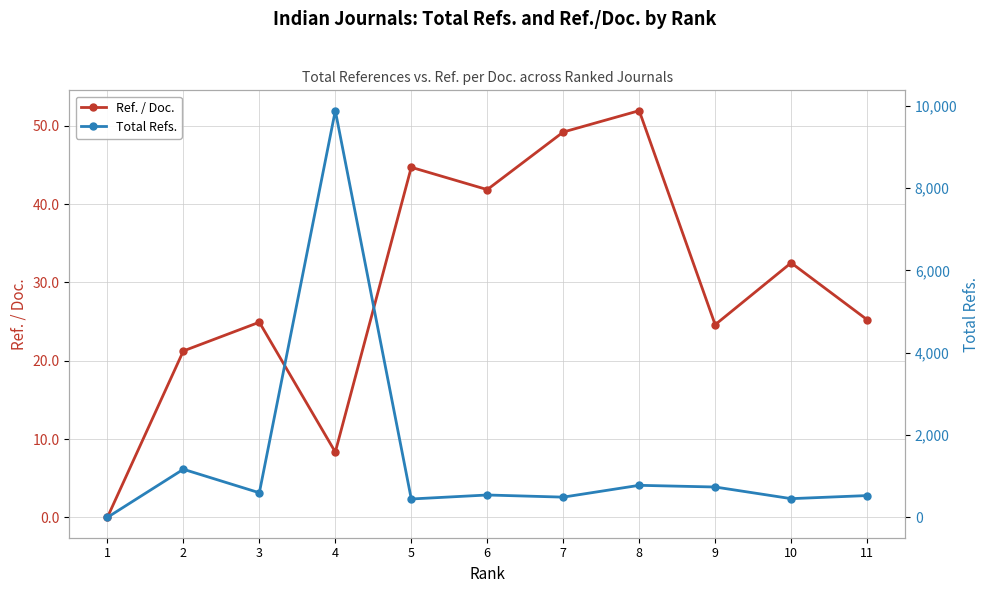

True or false: Total Refs. and Ref. / Doc. cross at least once.

False